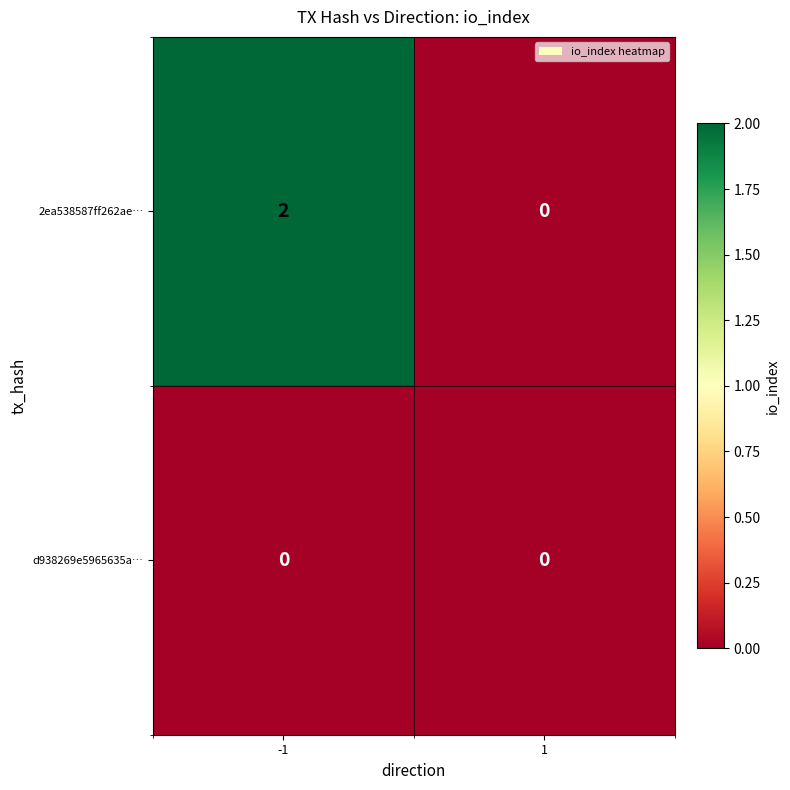

List the series in order of their overall mean, highest first.

2ea538587ff262ae…, d938269e5965635a…